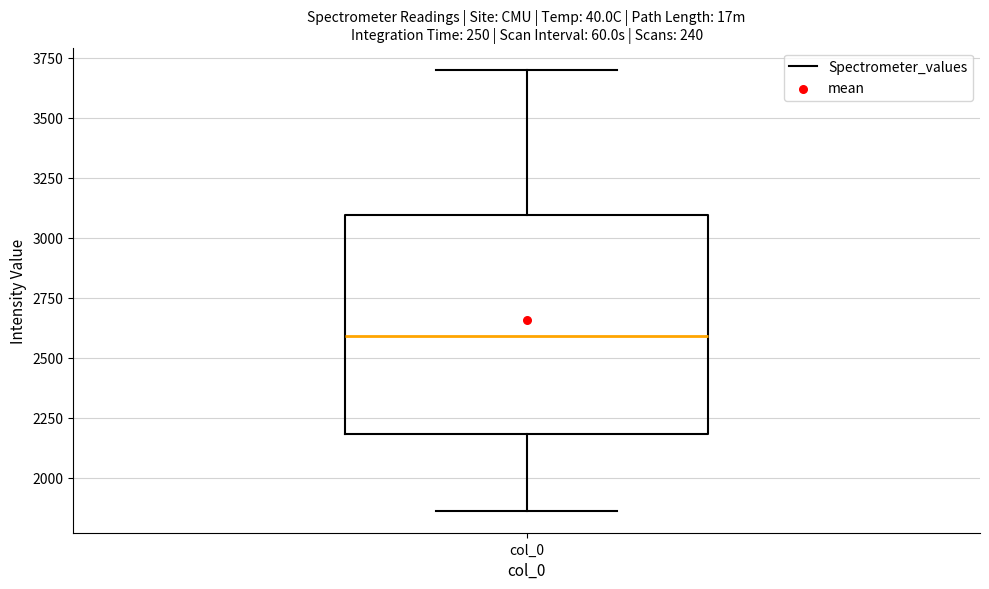

Transcribe this box plot: give where the median line is, the range the box spans, and where the two whiskers end, as read against the y-axis. The values are not printed on the chart, so give them approximately, as read against the axis.

median 2600, box 2200 to 3100, whiskers 1850 to 3700